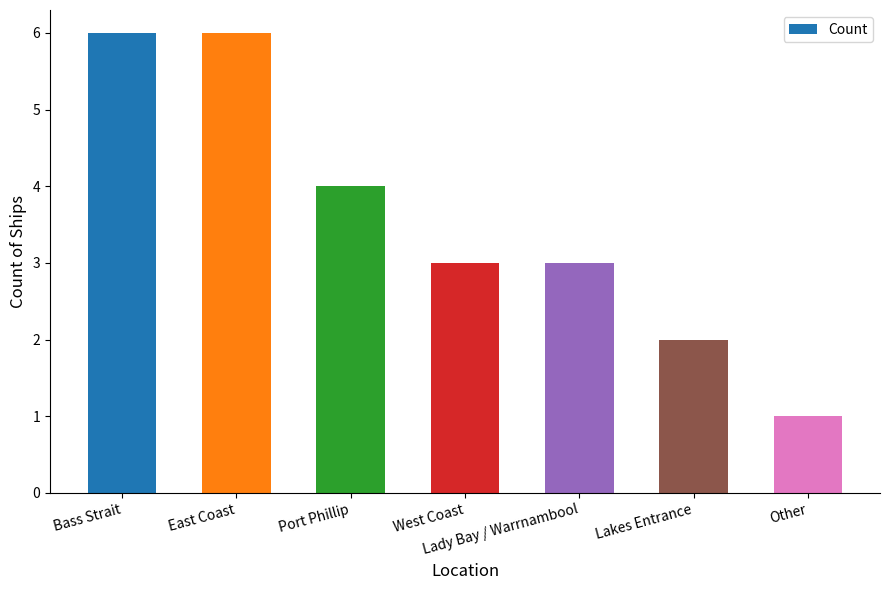

What is the value of the 5th bar from the left?

3